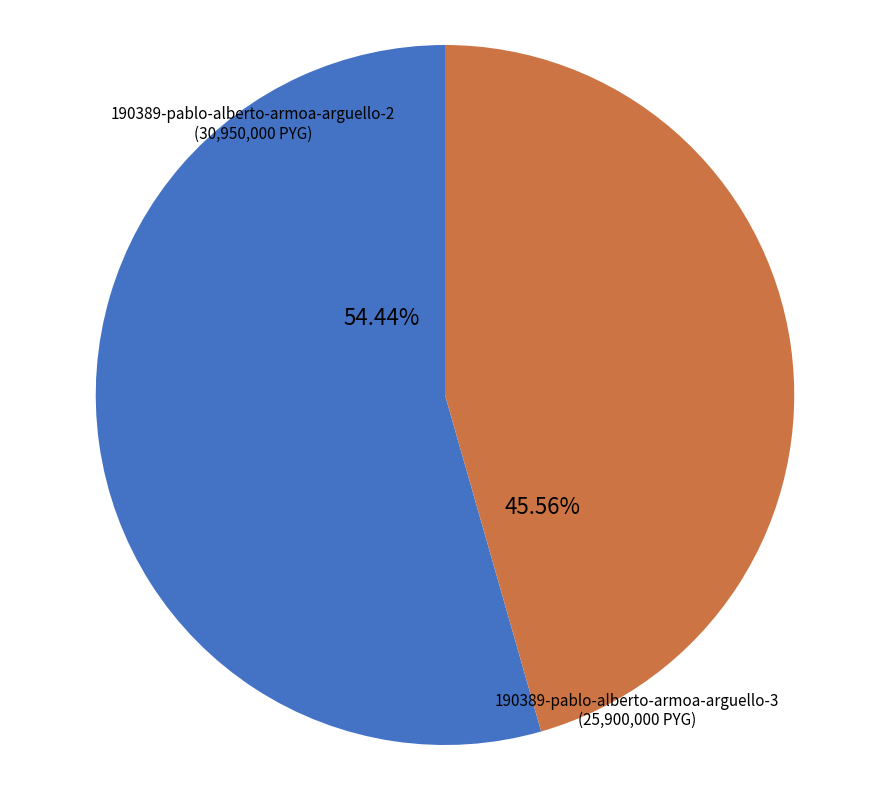

How many slices are in this pie chart?

2